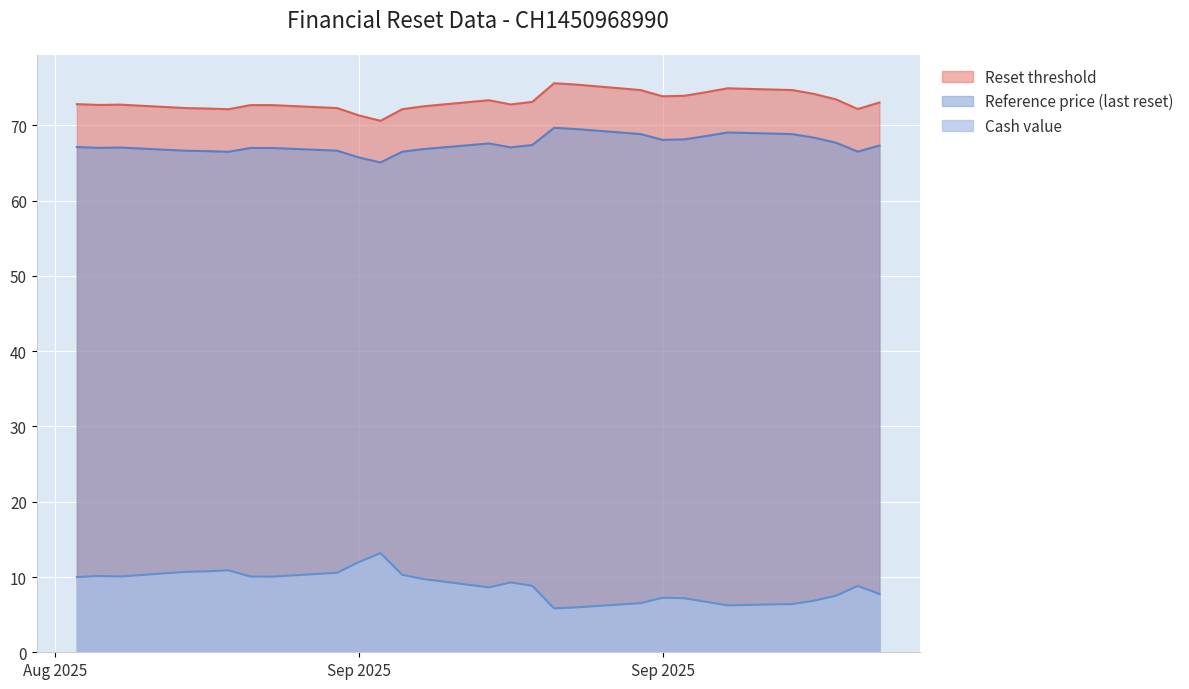

What is the difference between the maximum and minimum values in the Reference price (last reset) series?

4.6